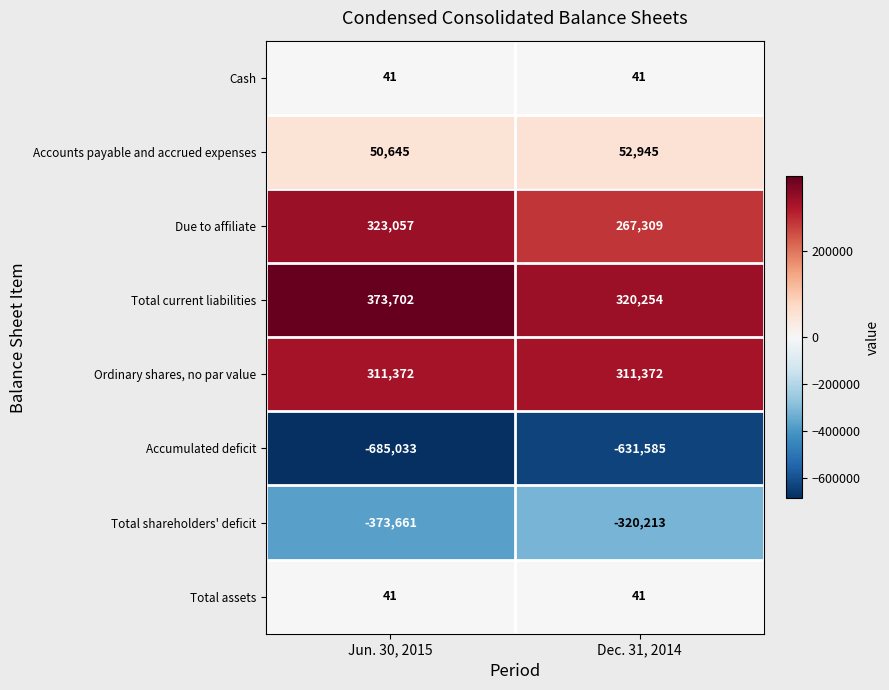

What is the lowest value of the Total assets series?

41